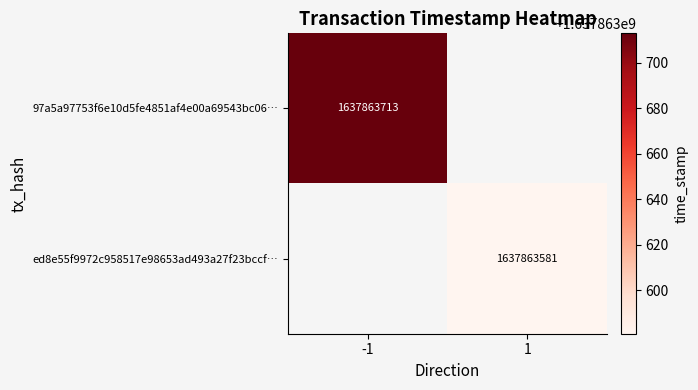

True or false: 97a5a97753f6e10d5fe4851af4e00a69543bc06… has a value of 2705383588 at -1.

False